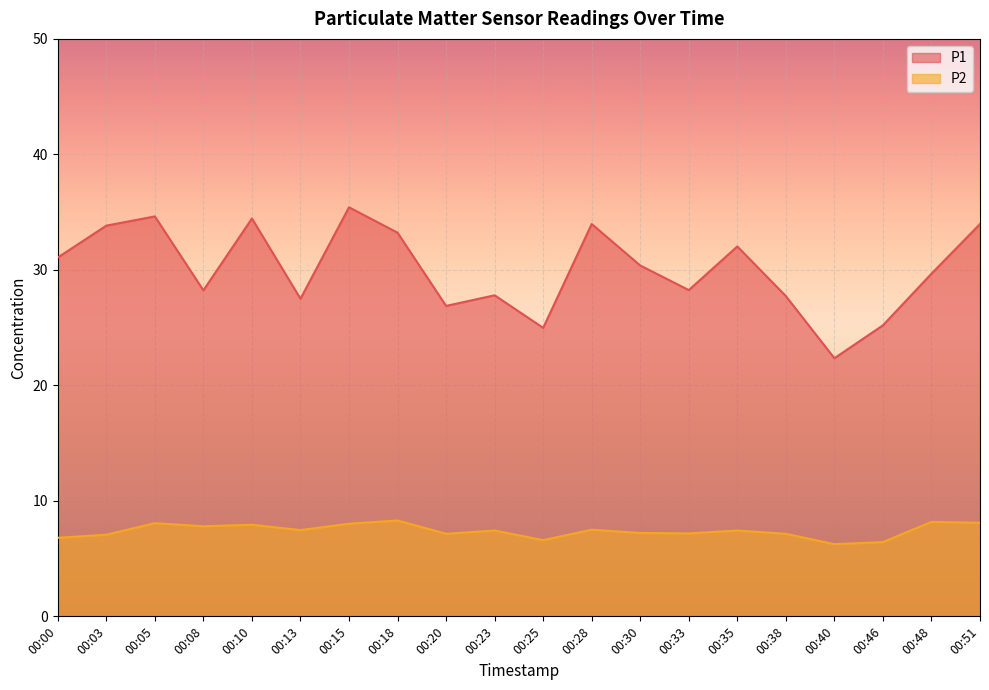

What is the total value across all series at 00:10?

42.4